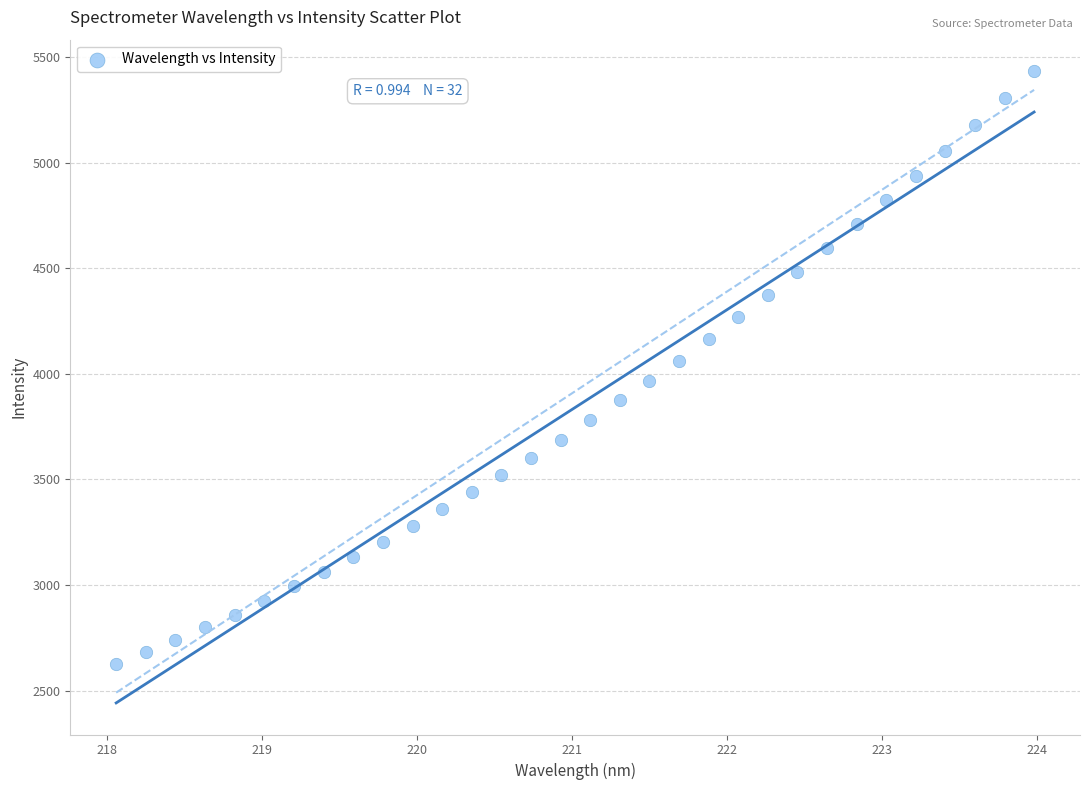

What is the range of X values (max minus min)?

5.9